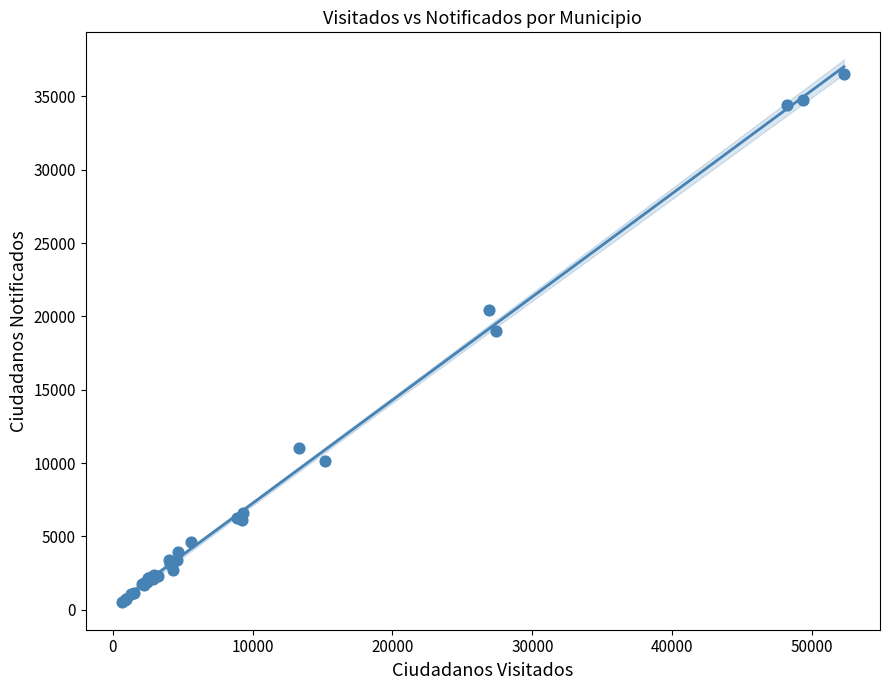

What Y value in the scatter plot is closest to 18515?

19037